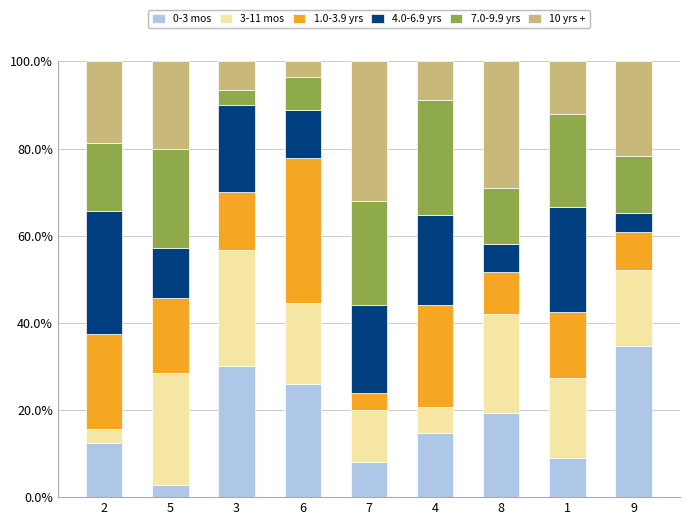

Are the bars horizontal?

No